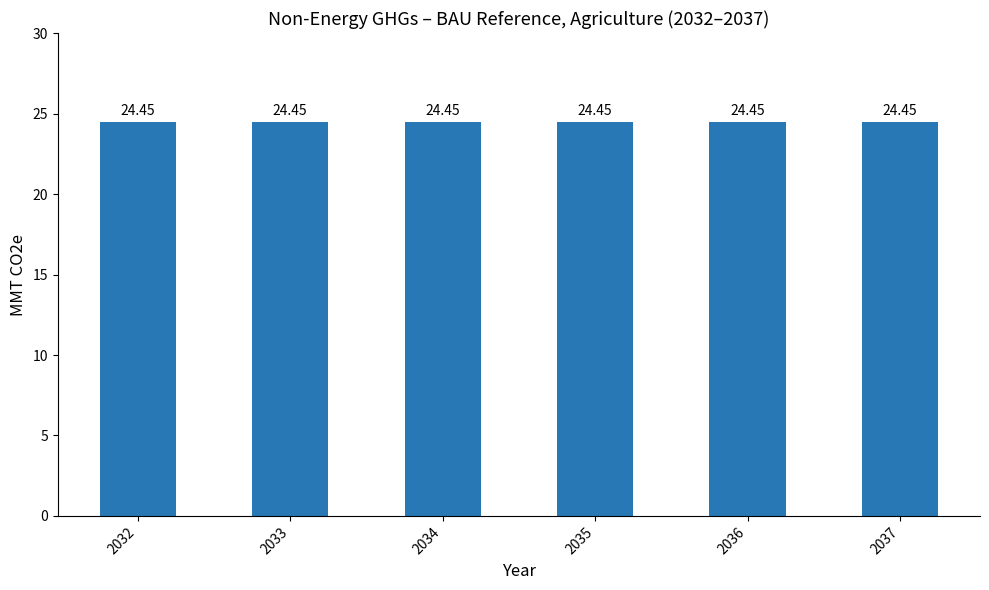

Are the bars grouped side by side (vs. stacked)?

Yes